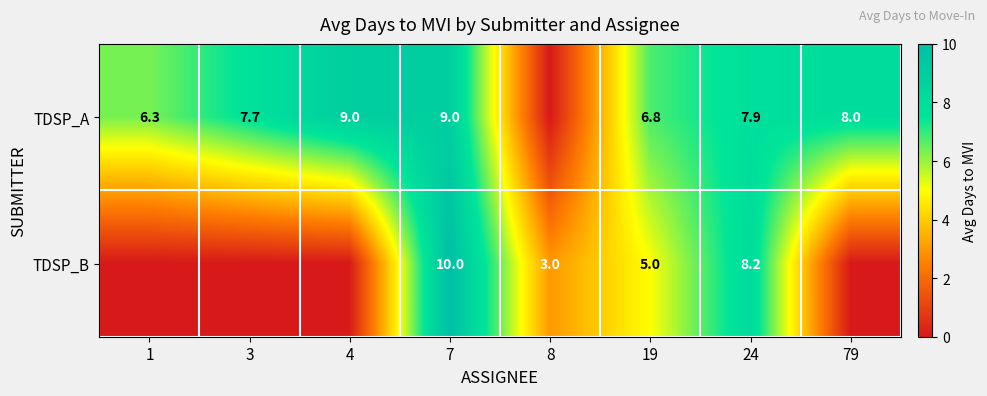

What is the difference between the TDSP_B values at 8 and 24?

5.2